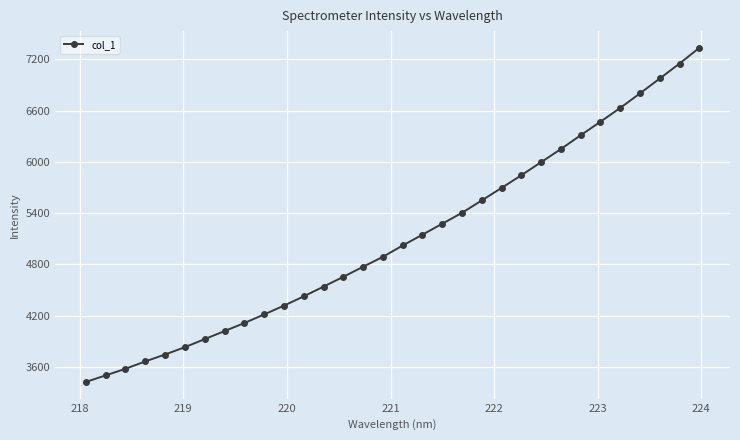

Reading right to left, transcribe all the data shown in this chart.

7335.2	7151.2	6976.3	6802.1	6632.0	6470.4	6312.2	6150.7	5997.3	5843.8	5695.6	5549.5	5403.9	5276.4	5148.0	5021.6	4888.7	4772.7	4654.8	4540.1	4425.9	4317.4	4214.3	4113.5	4019.9	3925.5	3831.5	3745.4	3664.8	3578.3	3501.1	3424.2